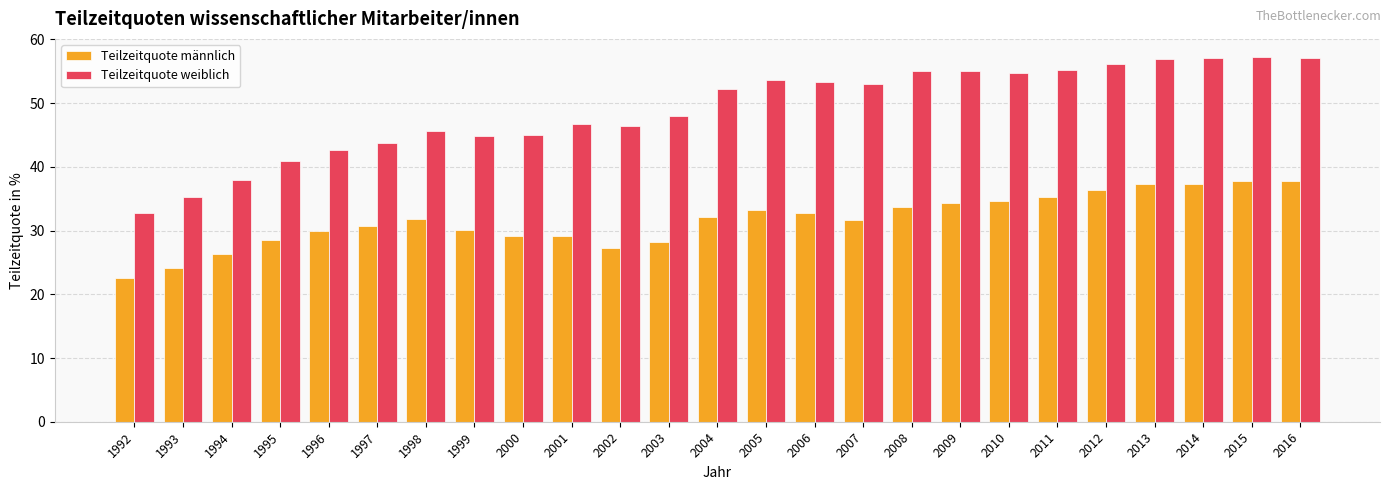

What is the spread (max minus min) of values at 1992?

10.2